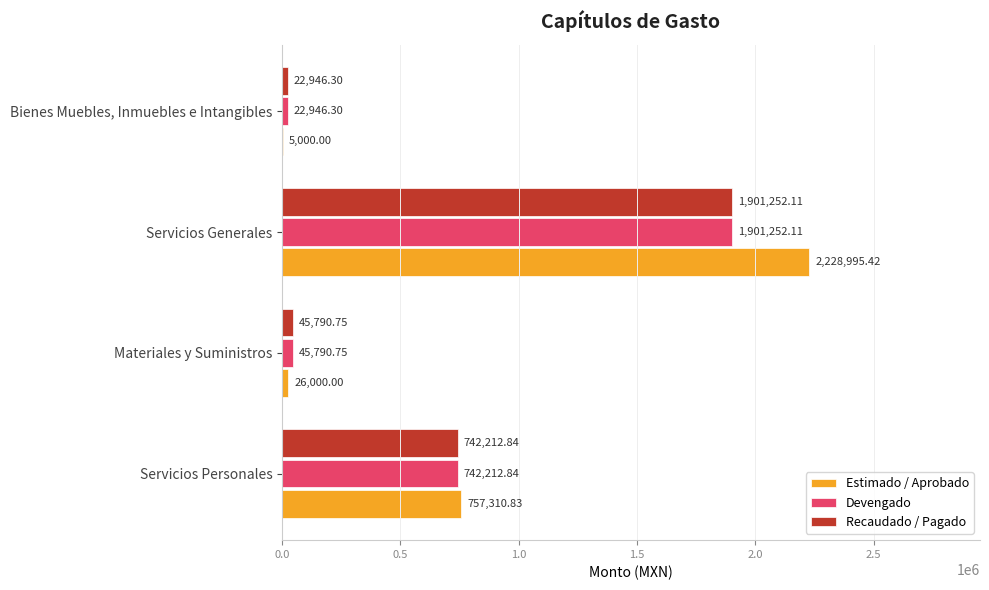

What are all the series names shown in the legend?

Estimado / Aprobado, Devengado, Recaudado / Pagado